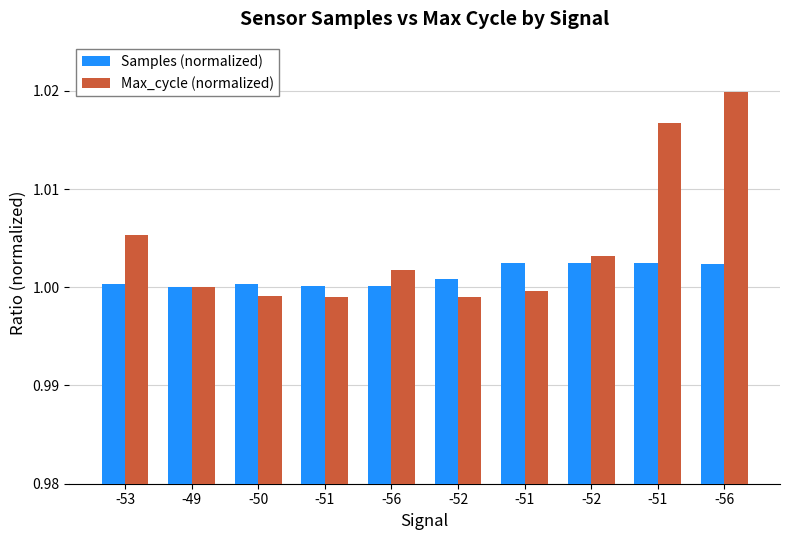

True or false: Samples (normalized) has a value of 1.0 at -51.

True